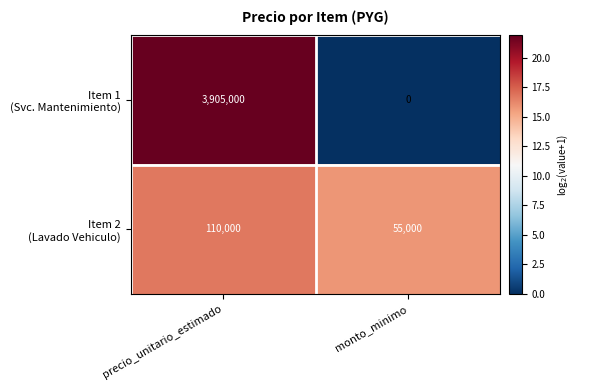

Which category has the lowest value across all series?

monto_minimo